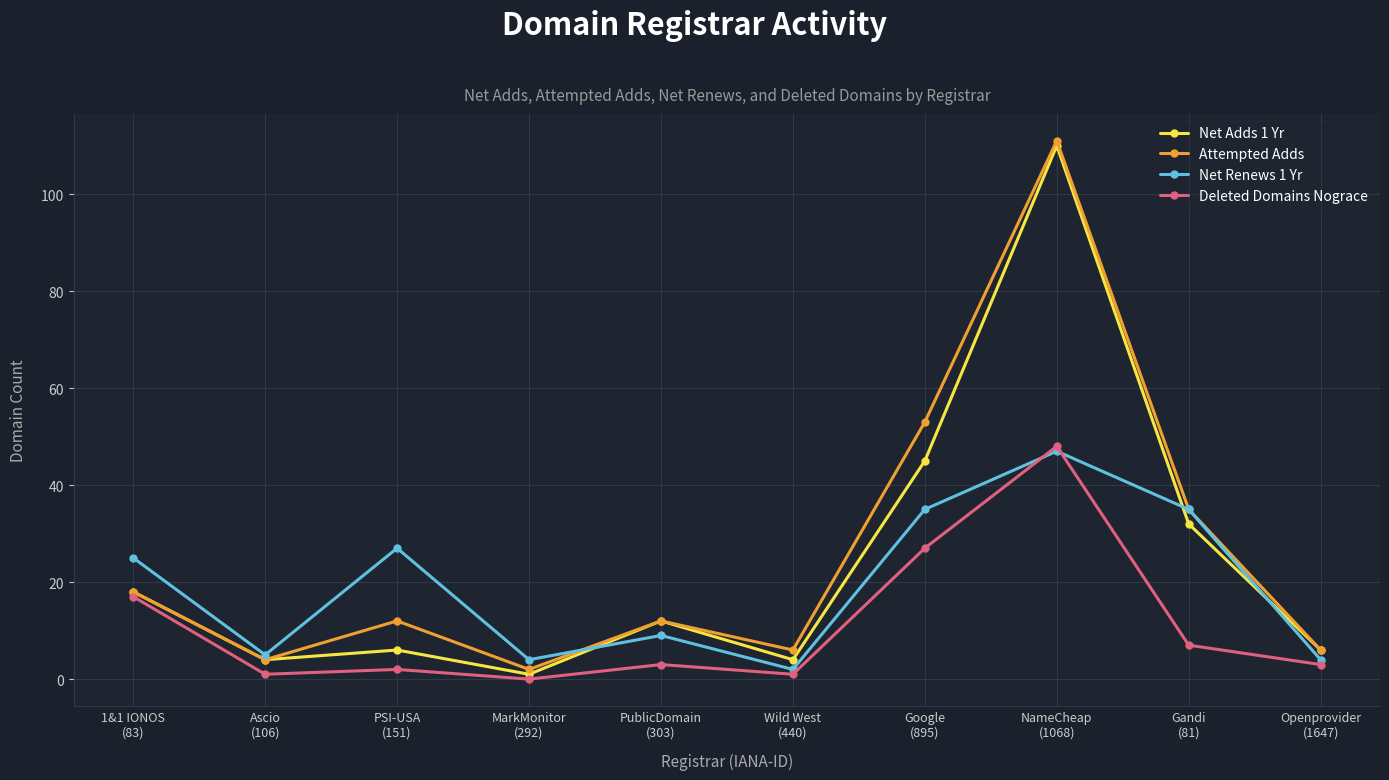

Which series changed the most between 1&1 IONOS
(83) and MarkMonitor
(292)?

Net Renews 1 Yr